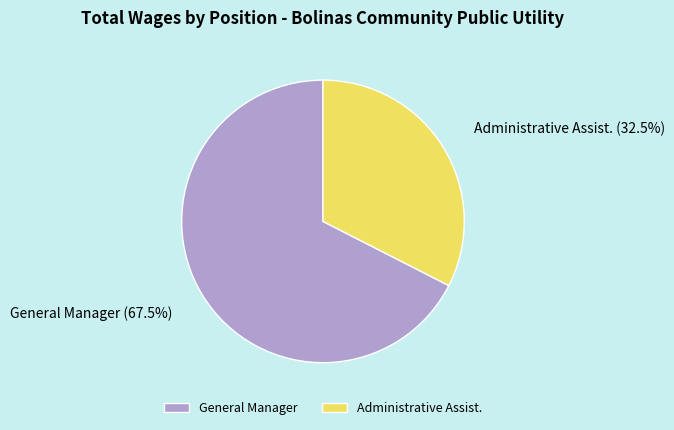

True or false: Administrative Assist. accounts for 23% of the total.

False